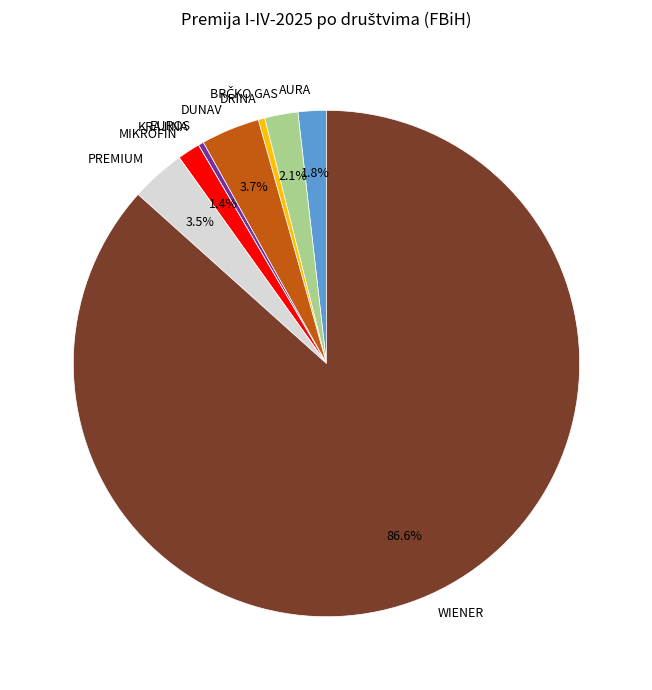

Does WIENER account for over 50% of the chart?

Yes